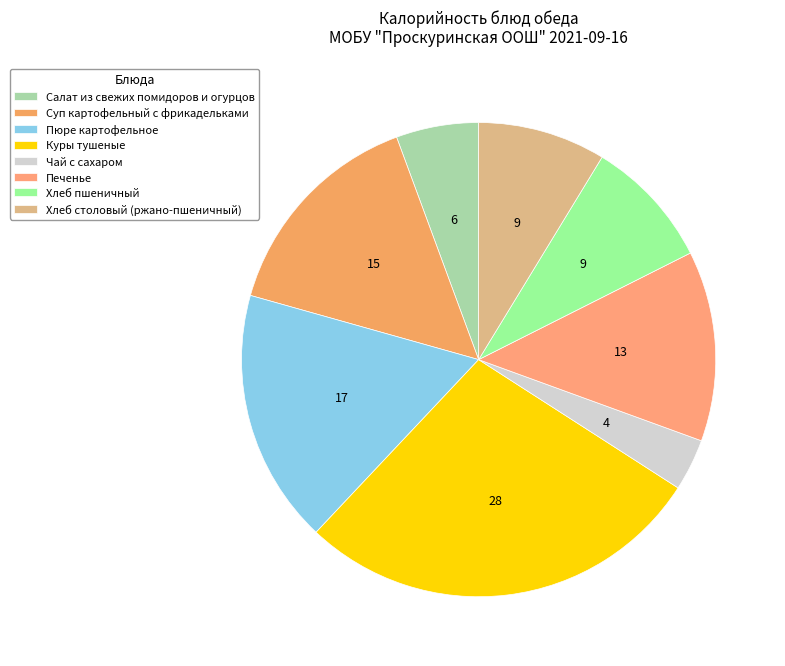

Count the number of slices in the pie.

8